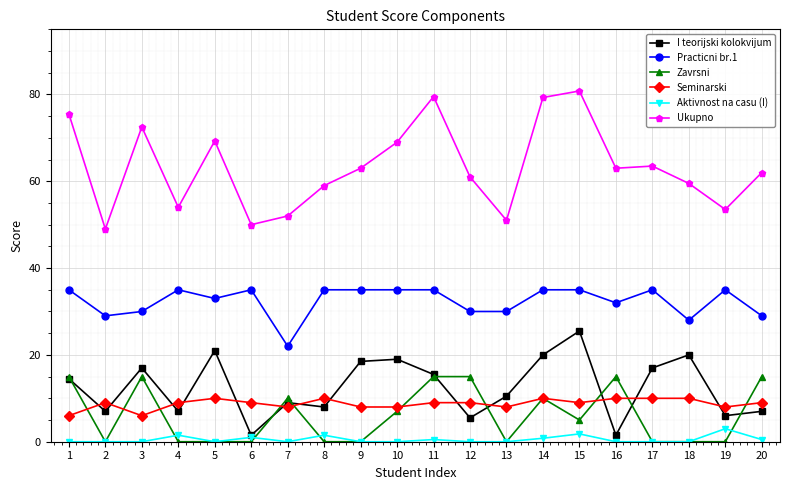

Is this an area chart (filled region under the line)?

No